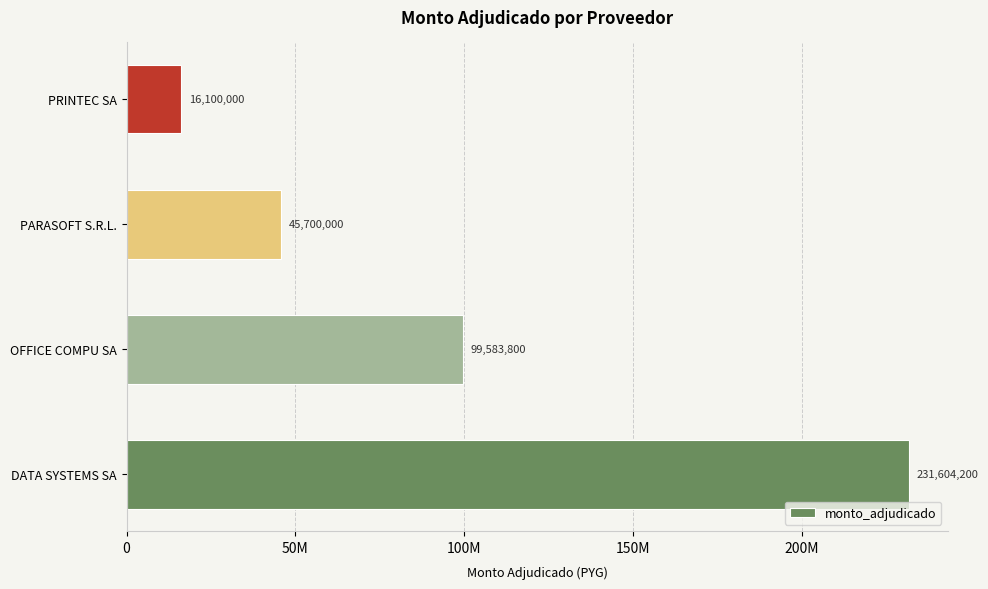

Are the bars horizontal?

Yes